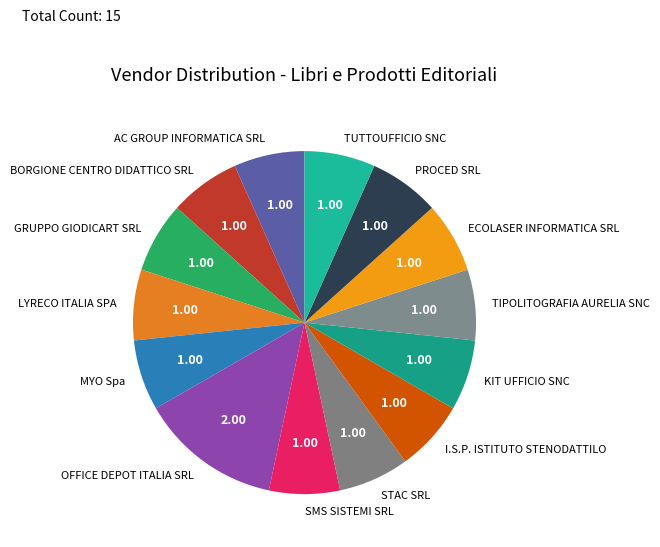

Combined, do AC GROUP INFORMATICA SRL and KIT UFFICIO SNC account for over 50%?

No